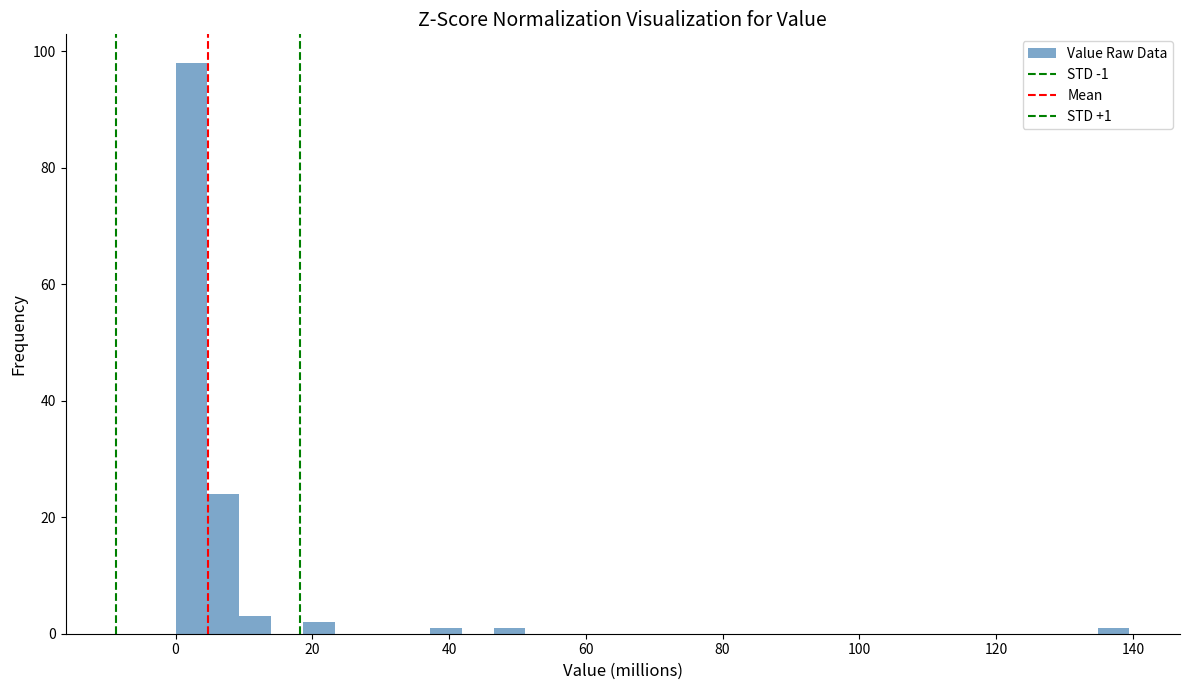

Read against the x-axis, roughly where is the centre of the tallest bar?

2